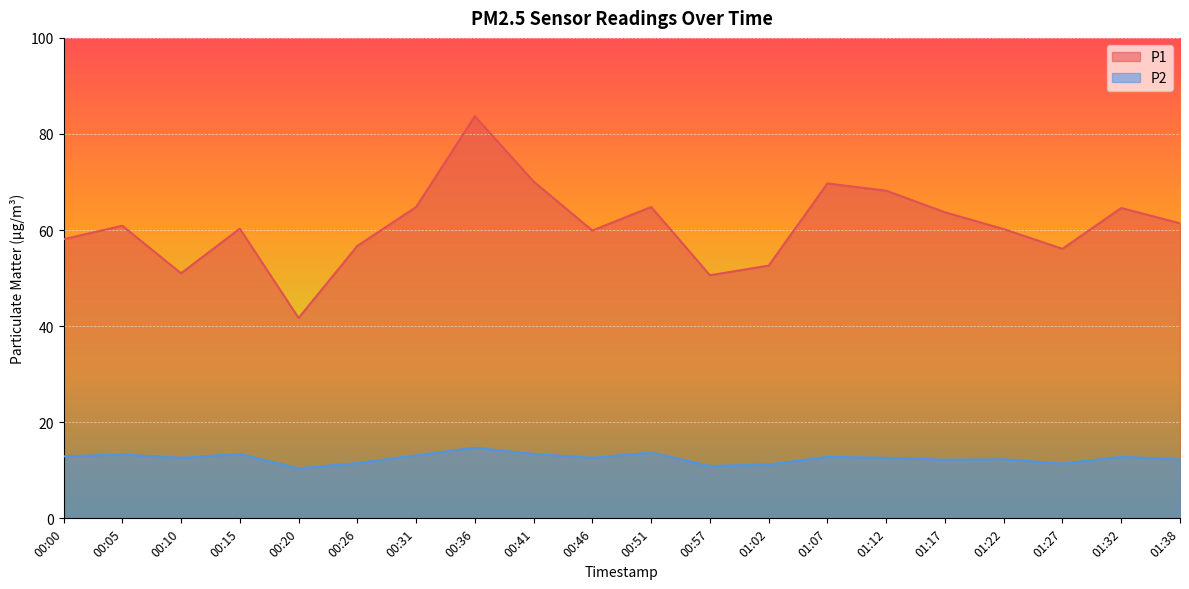

Rank the series at 00:41 from highest to lowest value.

P1, P2